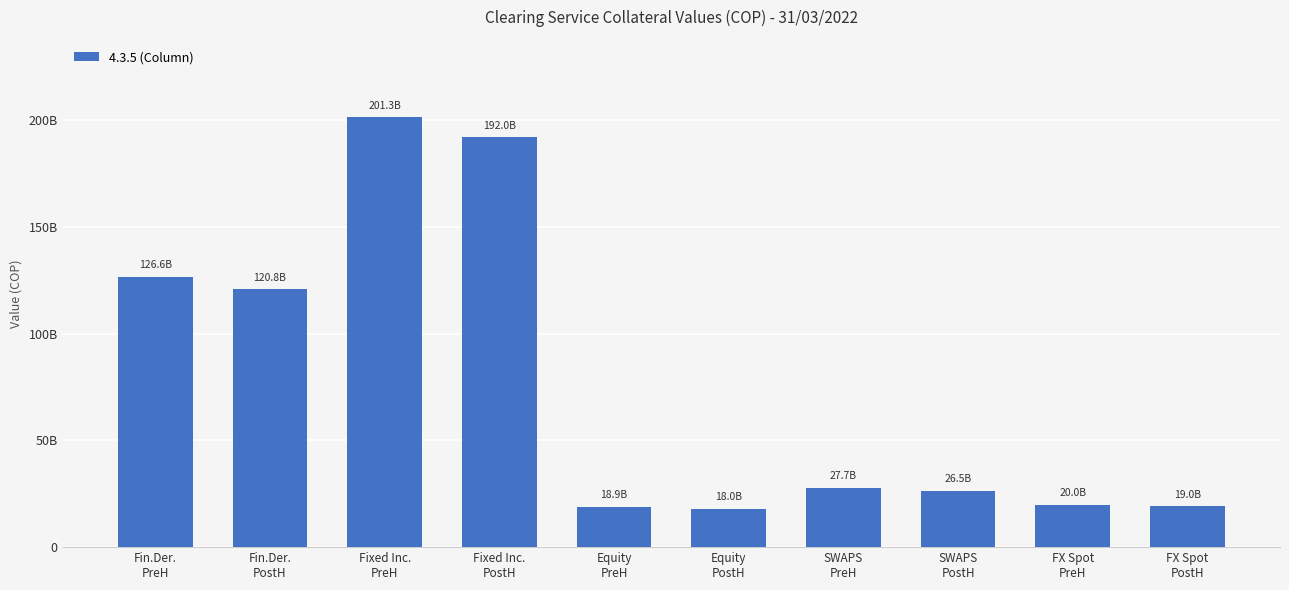

What is the label of the 4th bar from the right?

SWAPS
PreH